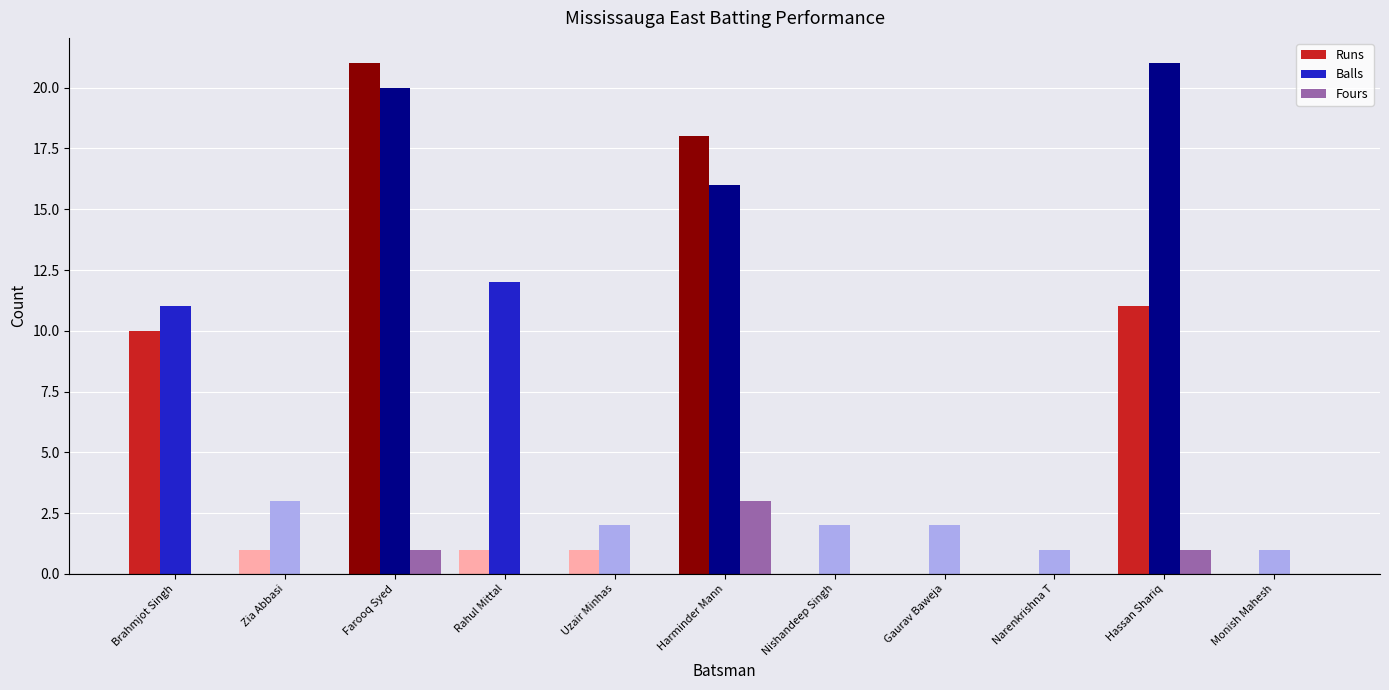

Count the number of categories in the chart.

11